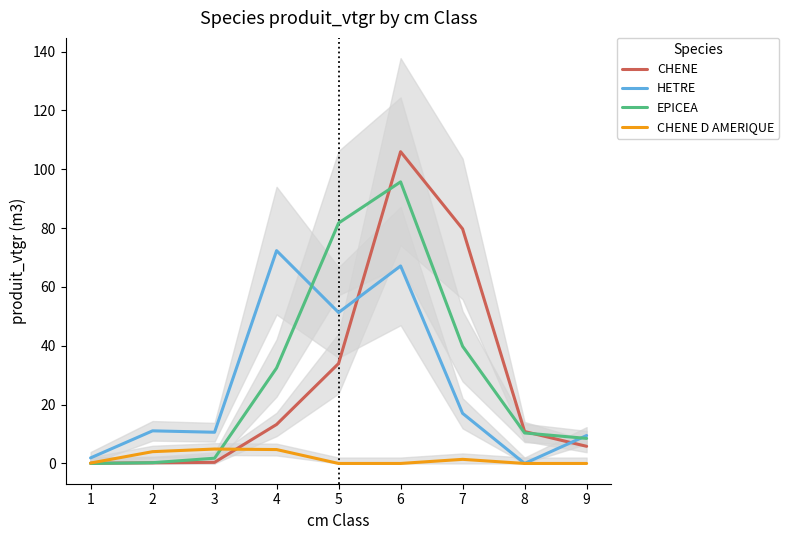

Which series has the largest range (max minus min)?

CHENE